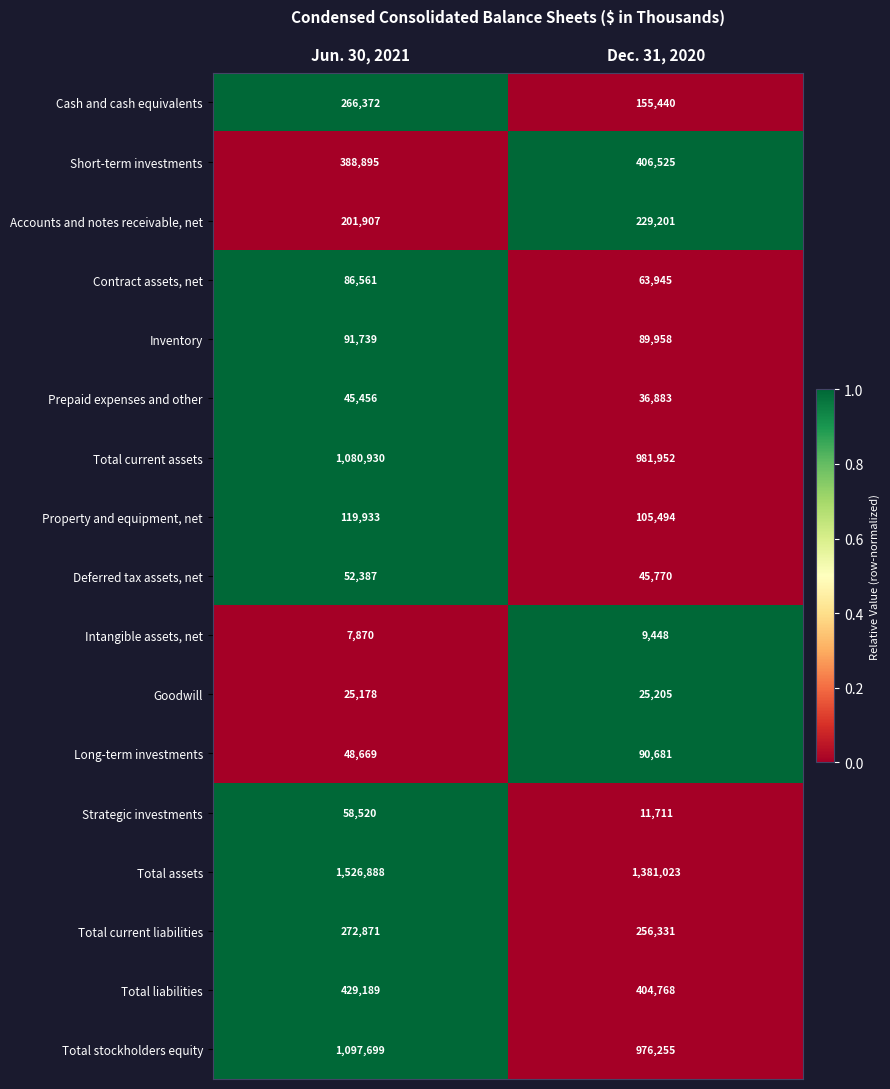

Which series changed the most between Jun. 30, 2021 and Dec. 31, 2020?

Total assets